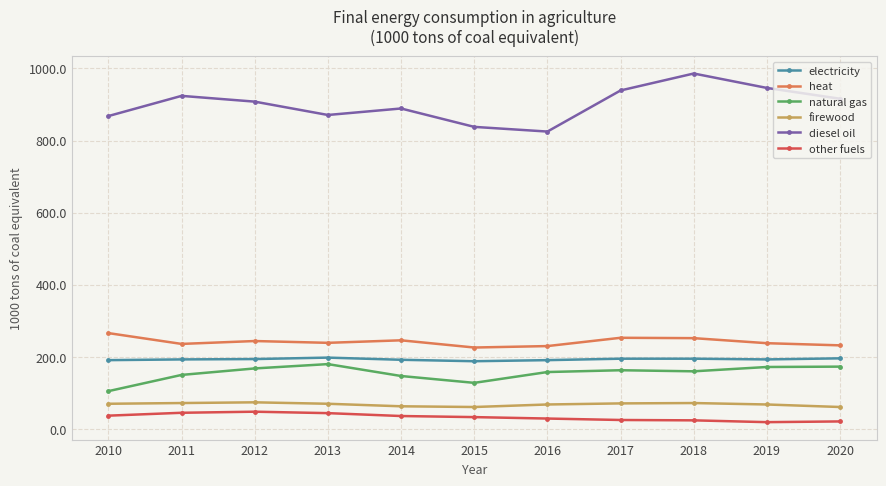

At how many categories does at least one series exceed 269?

11